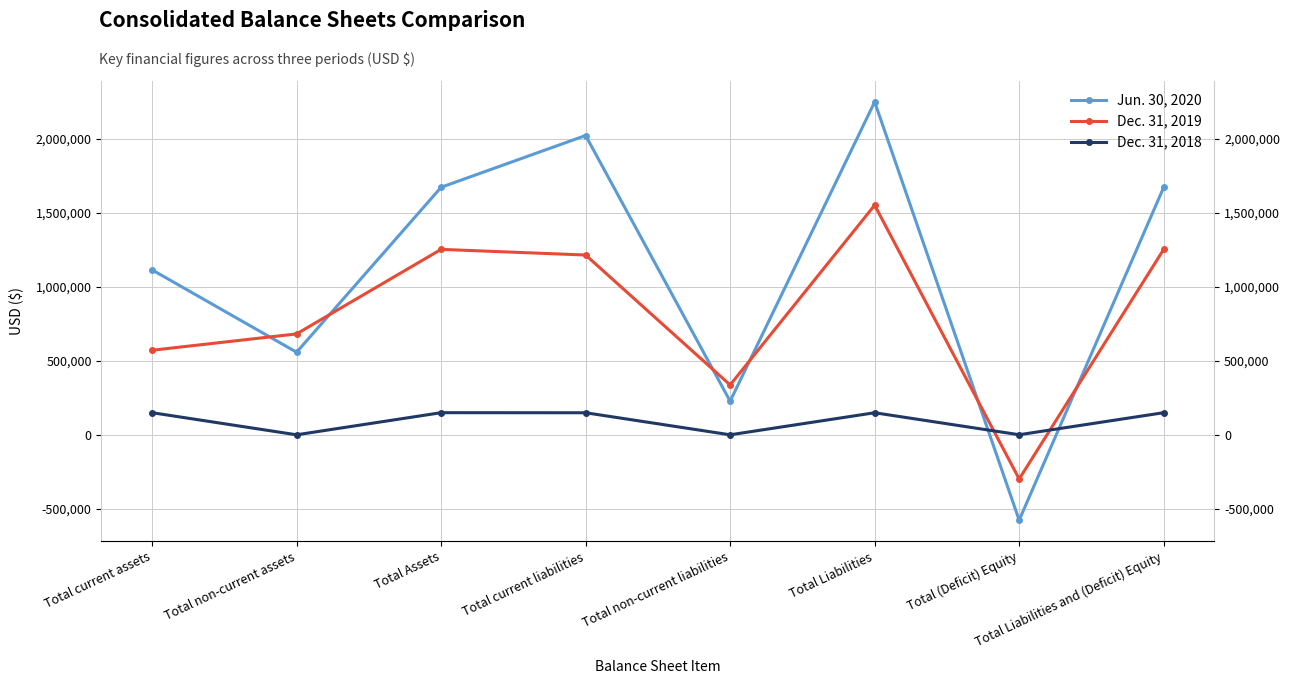

Where is the first local maximum for Dec. 31, 2018?

Total Assets